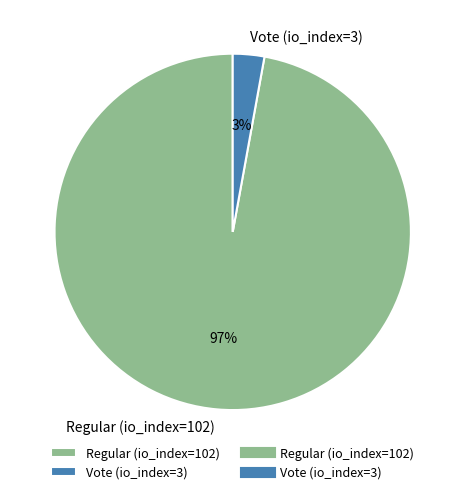

To the nearest percent, what portion does Regular (io_index=102) represent?

97%